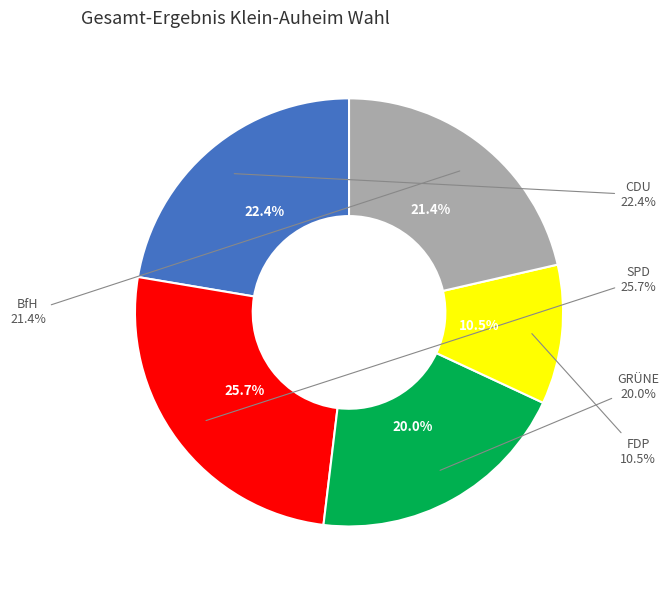

Which category has the smallest portion of the pie?

FDP